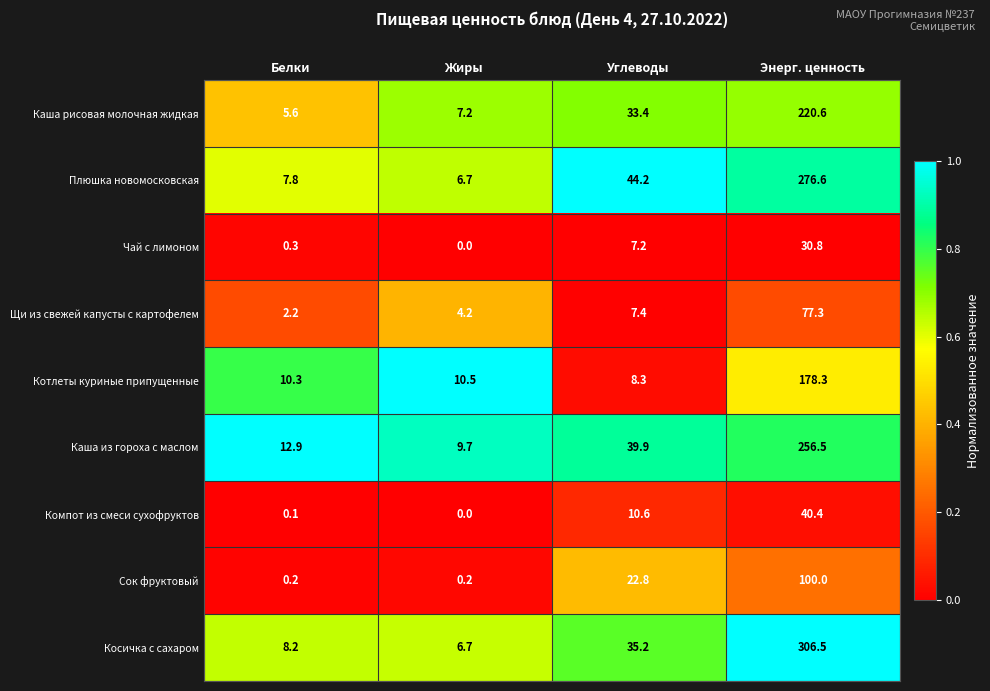

List the series in order of their peak value, highest first.

Косичка с сахаром, Плюшка новомосковская, Каша из гороха с маслом, Каша рисовая молочная жидкая, Котлеты куриные припущенные, Сок фруктовый, Щи из свежей капусты с картофелем, Компот из смеси сухофруктов, Чай с лимоном